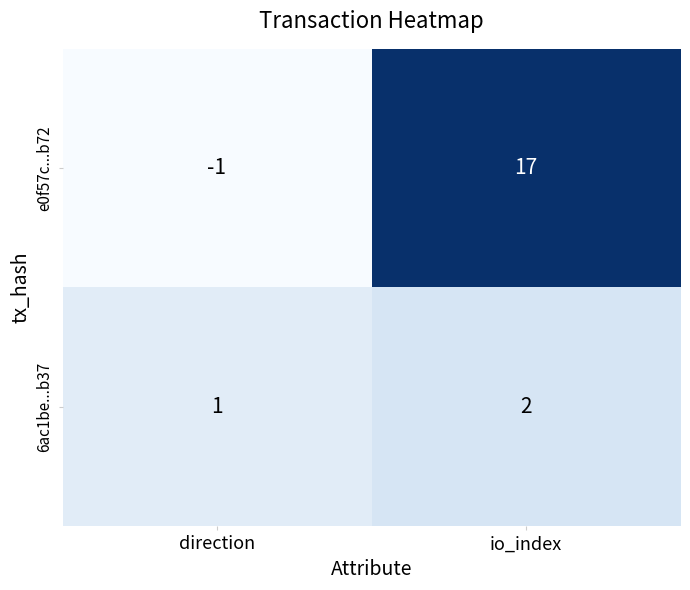

What is the difference between the e0f57c...b72 values at direction and io_index?

18